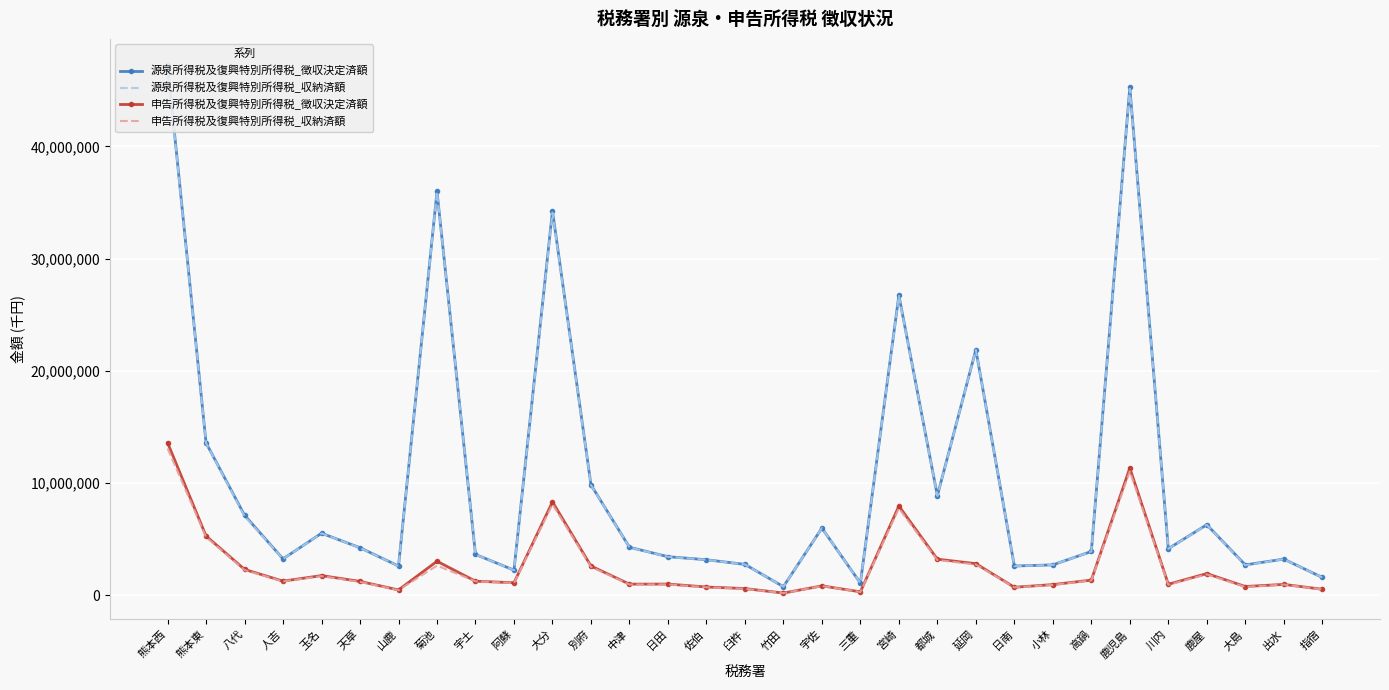

True or false: 申告所得税及復興特別所得税_収納済額 has more than 0 interior local peaks.

True